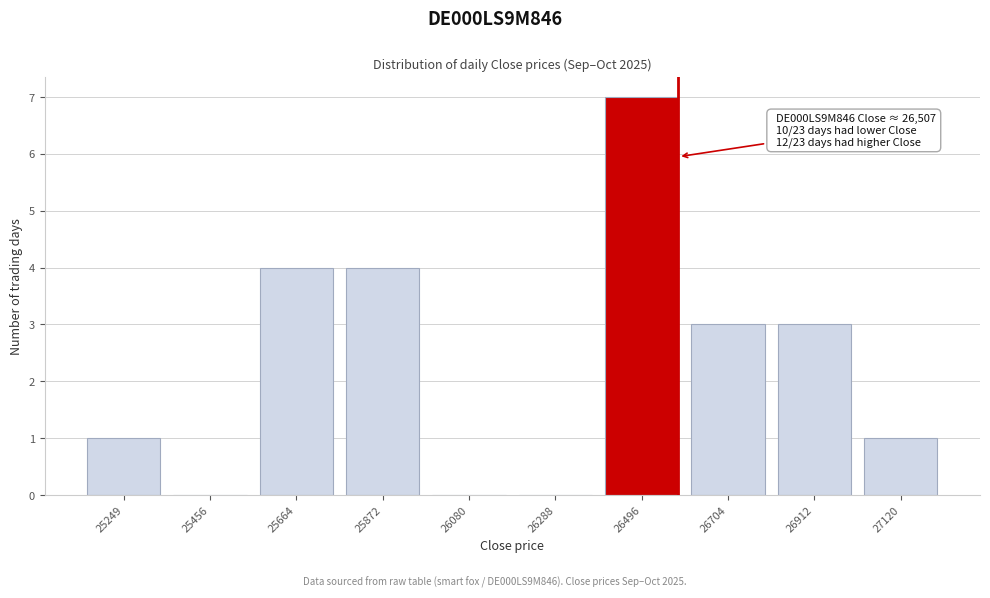

Reading right to left, transcribe all the data shown in this chart.

27120=1	26912=3	26704=3	26496=7	26288=0	26080=0	25872=4	25664=4	25456=0	25249=1